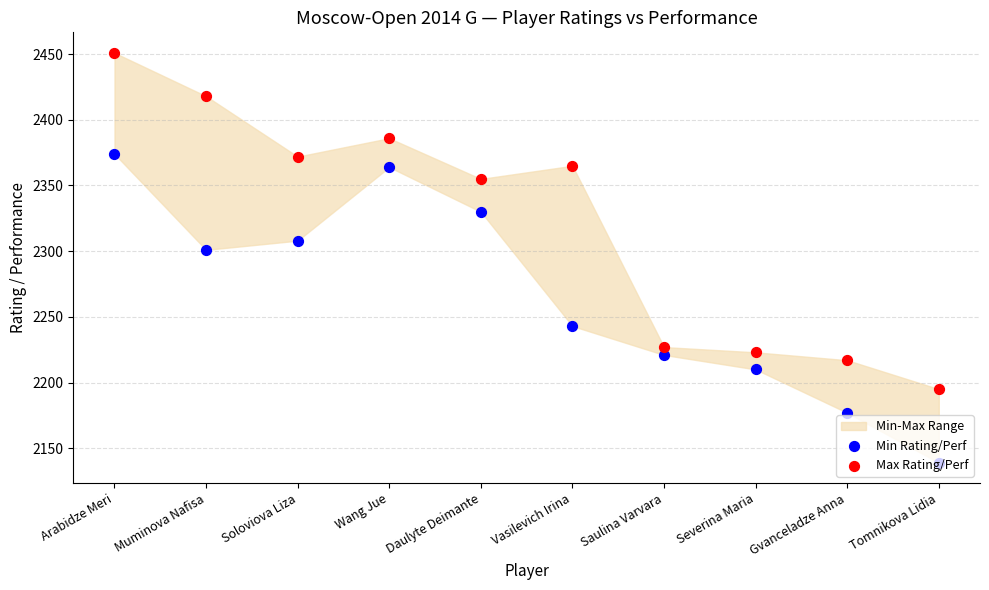

What is the total value across all series at Vasilevich Irina?

4608